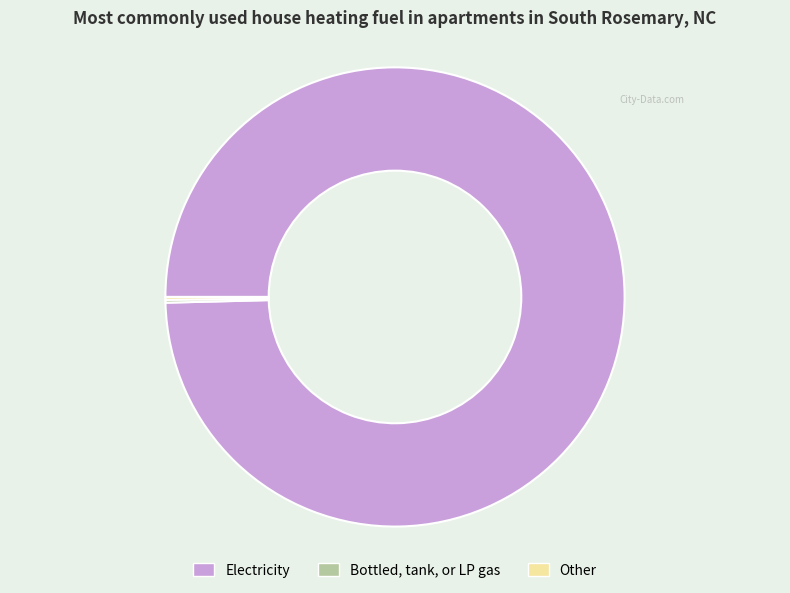

What is the largest slice in the pie chart?

Electricity